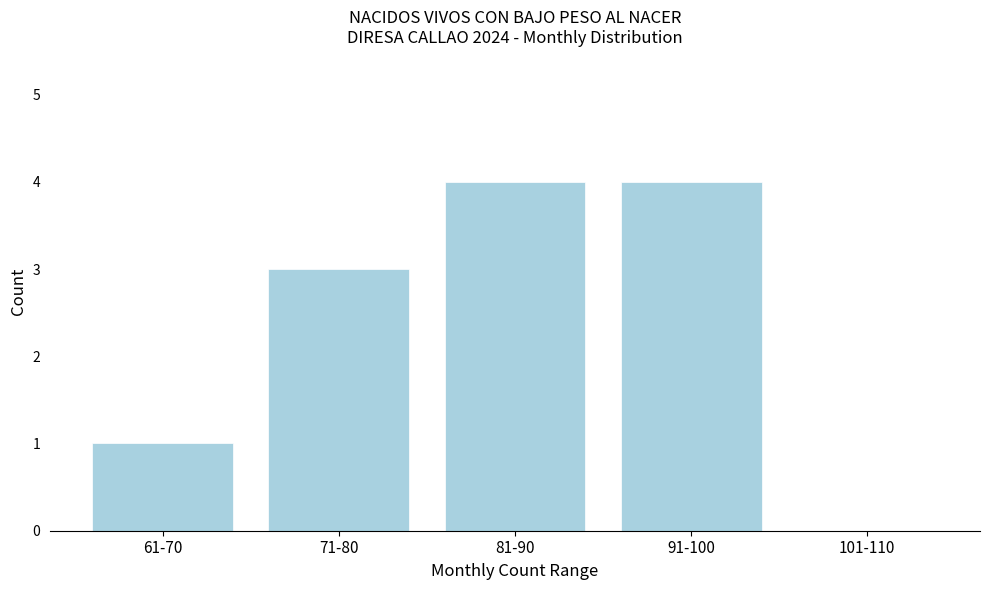

Reading left to right, list all the values displayed in this chart.

61-70=1	71-80=3	81-90=4	91-100=4	101-110=0